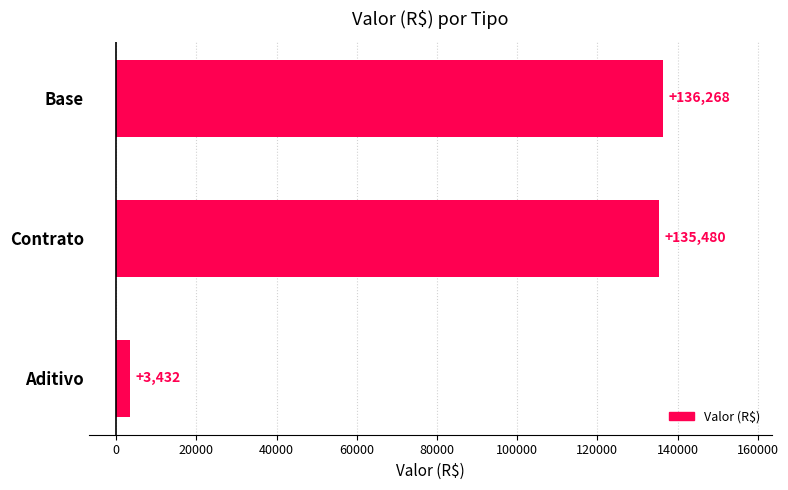

At which label is the value closest to 69850?

Contrato